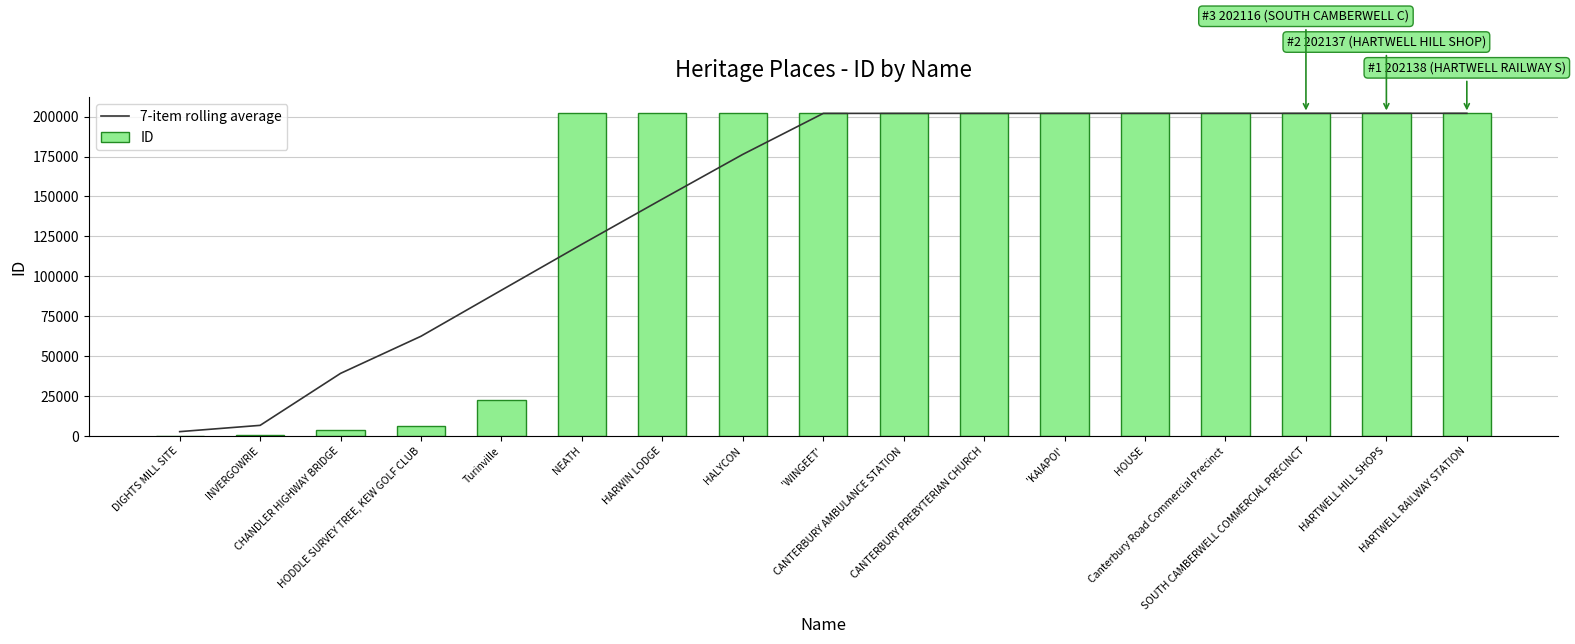

At how many categories does at least one series exceed 68944?

13